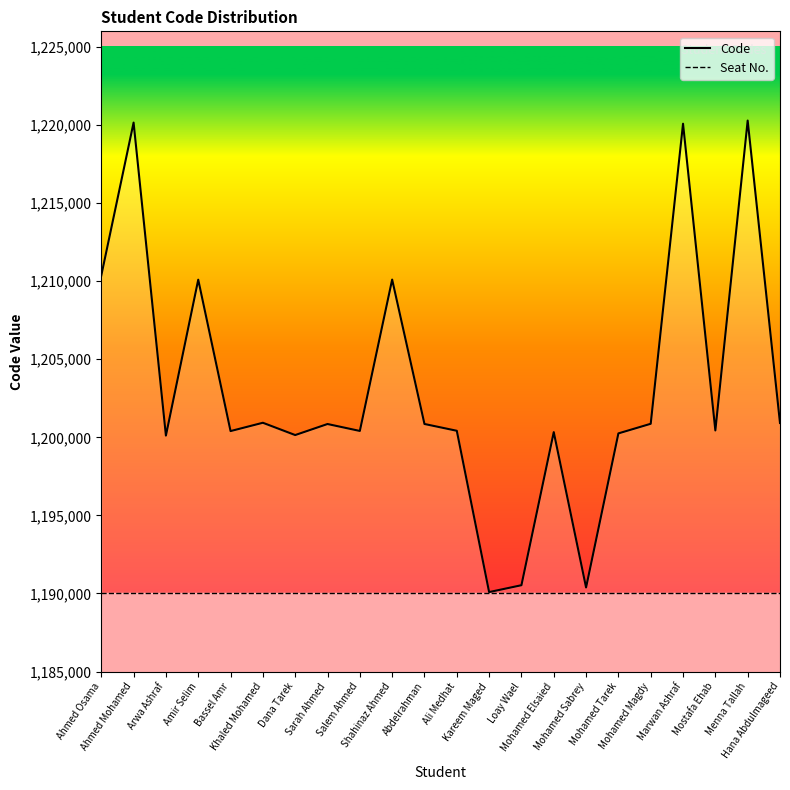

In Code, how many points are lower than both neighbors (excluding endpoints)?

7